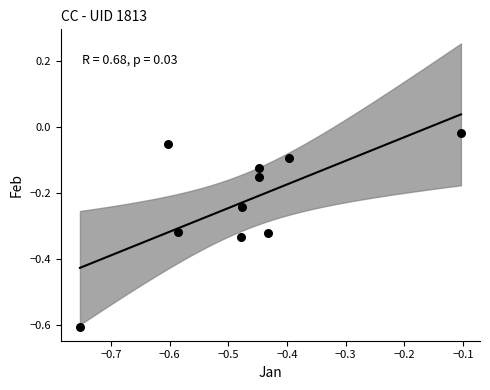

What is the range of Y values (max minus min)?

0.6